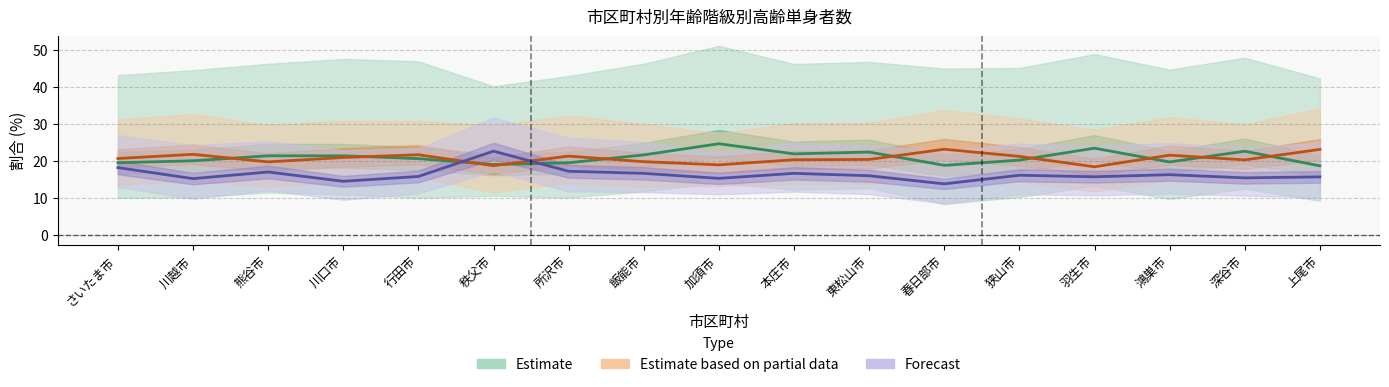

What is the maximum value shown in the chart?

24.8